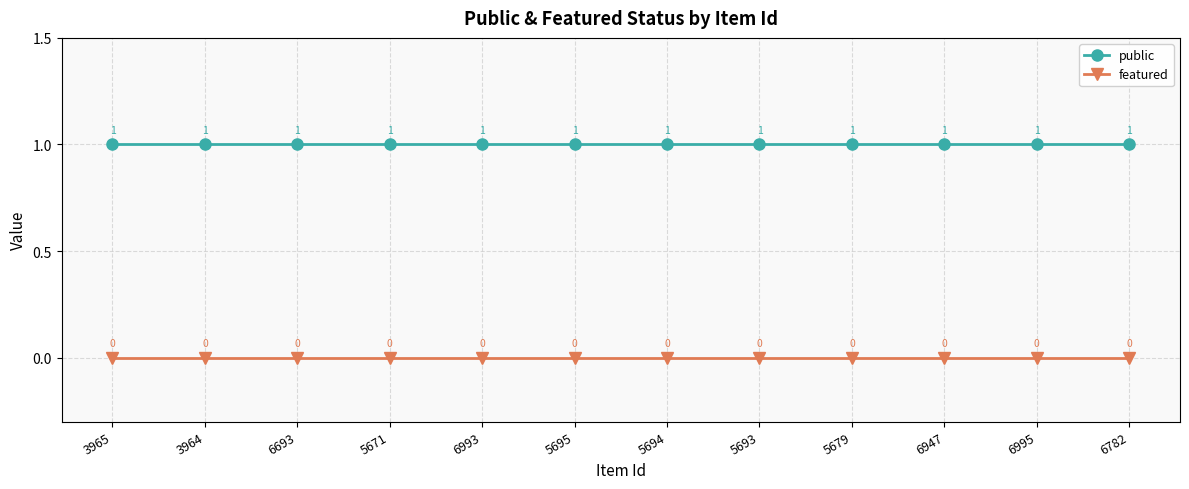

True or false: featured and public cross at least once.

False